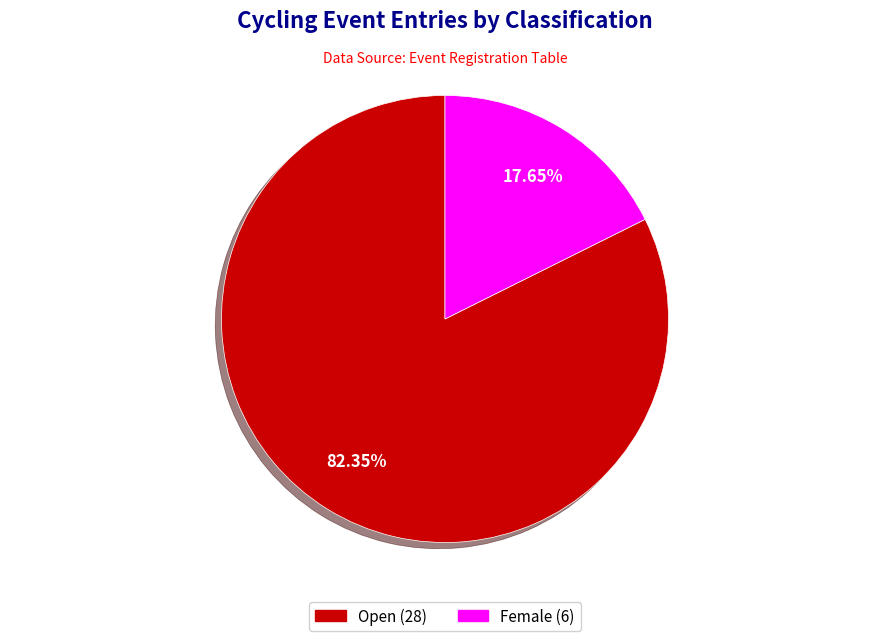

Count the number of slices in the pie.

2